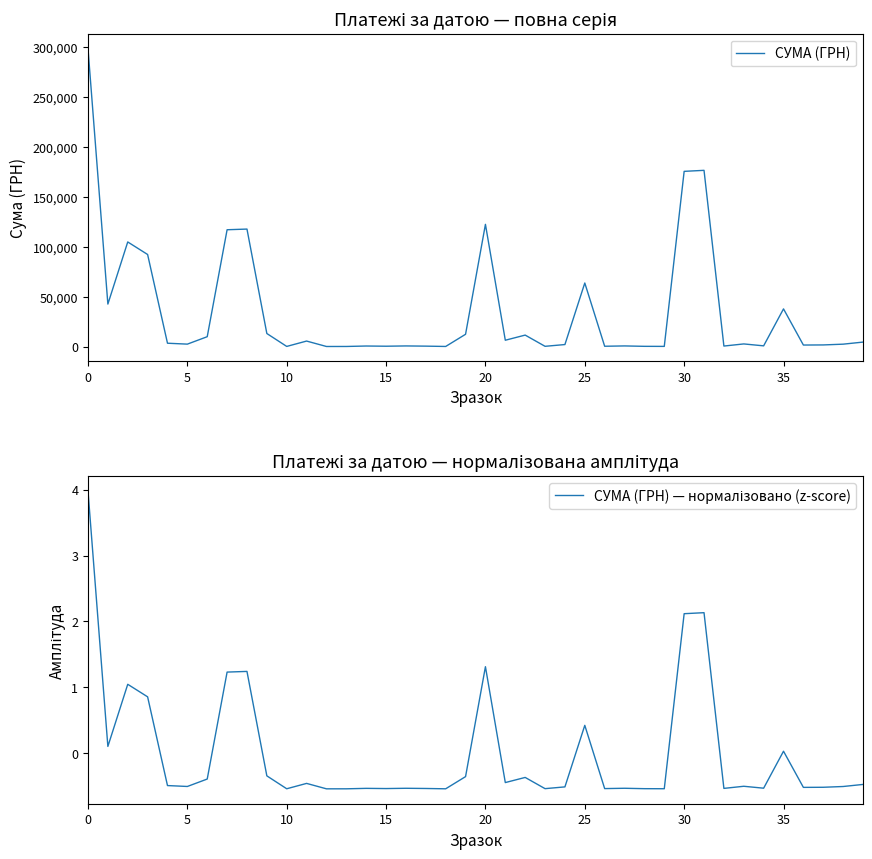

The value of СУМА (ГРН) at 30 is 175723.3. True or false?

True